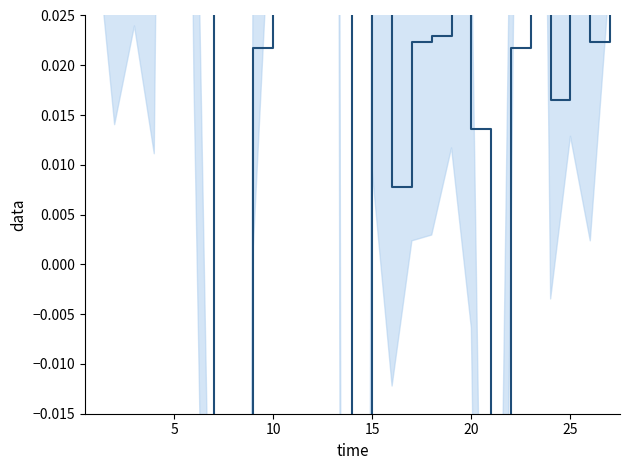

The chart shows a value of -0.1 at 30. True or false?

False